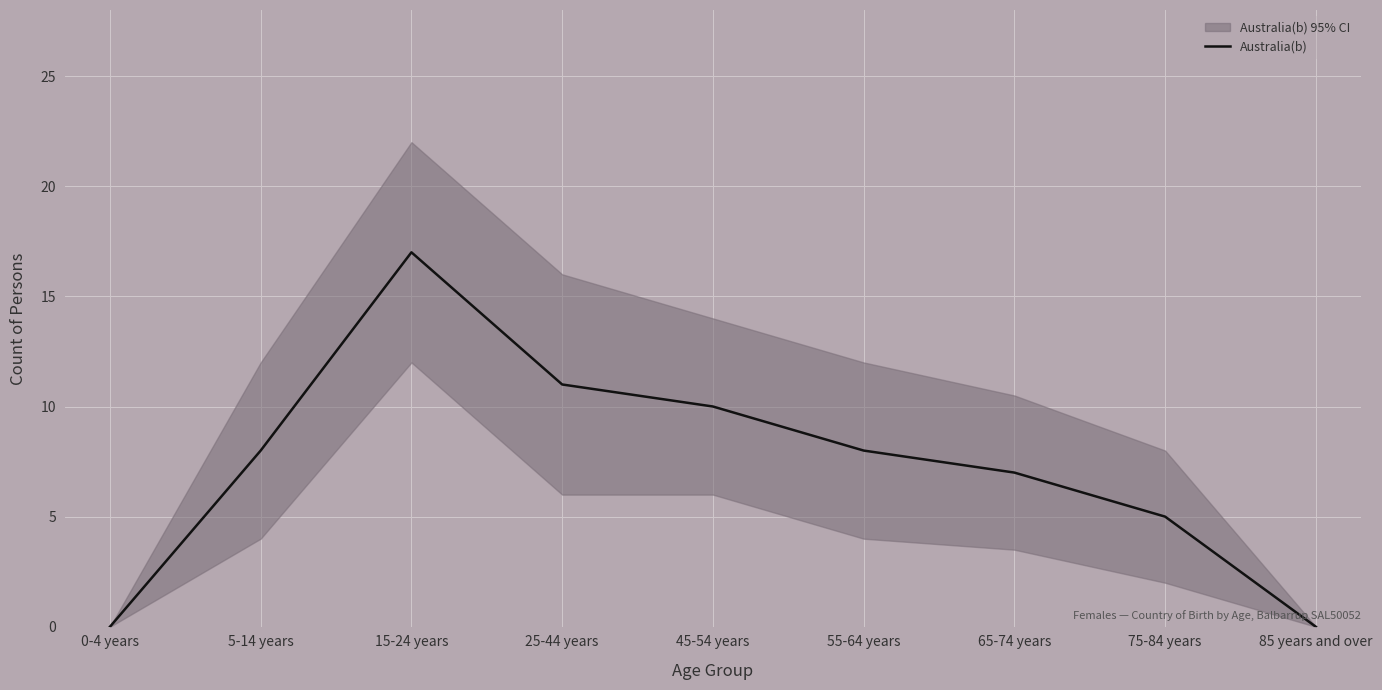

True or false: the data shows 2 at 75-84 years.

False